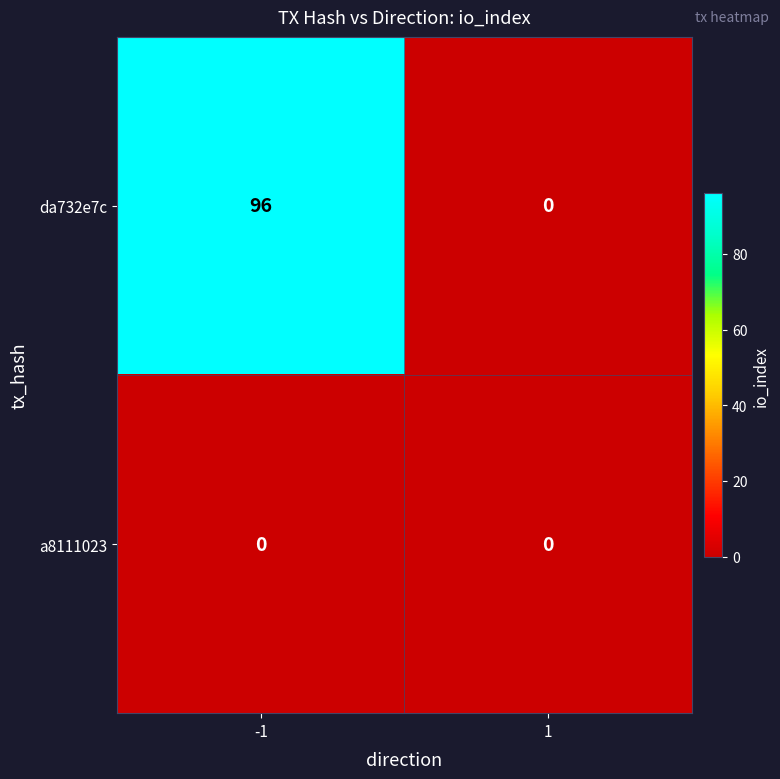

What is the difference between the maximum and minimum values in the da732e7c series?

96